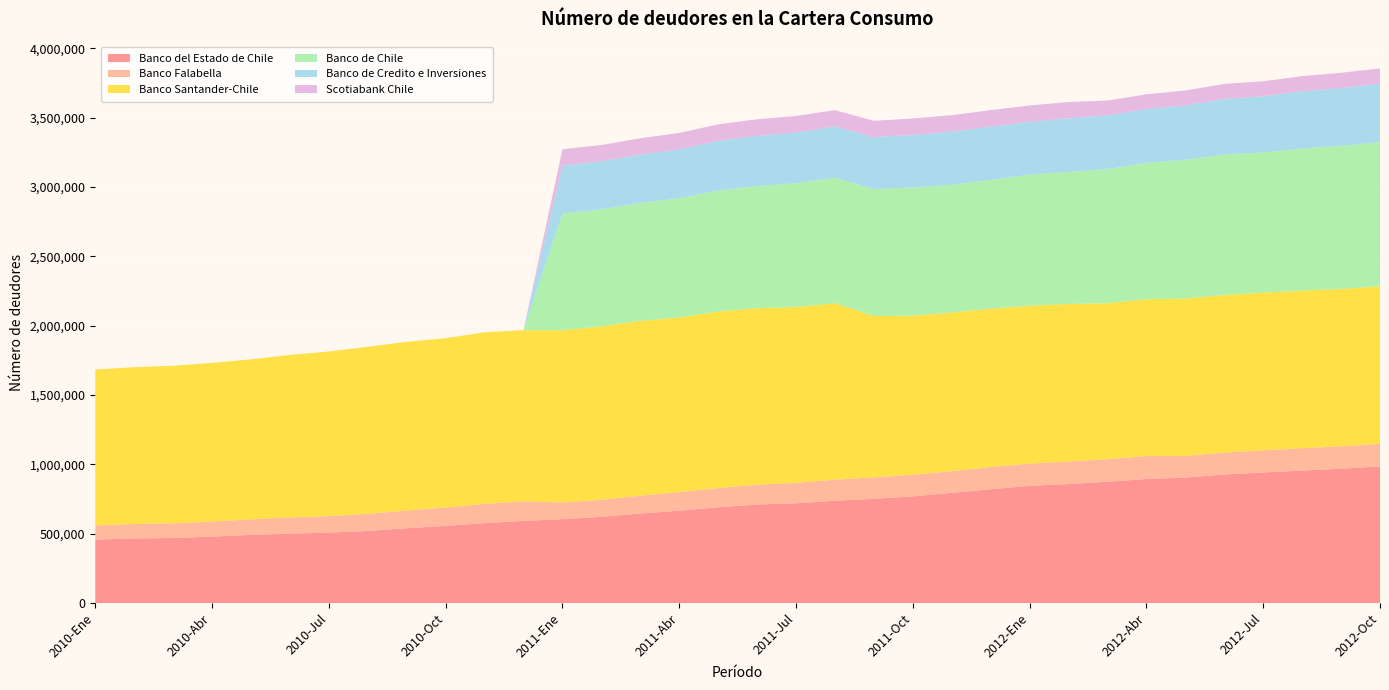

Reading left to right, what are all the values shown in this chart?

Banco del Estado de Chile: 458174	466358	469807	479976	492134	501376	508715	520527	539966	556823	576655	592832	605946	621871	646360	666469	691169	711193	719927	738432	752728	769371	795088	821236	845552	858488	875357	894926	905480	927604	942130	956039	968567	985674
Banco Falabella: 102742	104613	105750	109008	112433	116541	118685	123503	127779	133188	139244	141377	119968	123599	128727	133896	138869	143309	147518	151974	153948	156768	156169	160601	160903	162802	162673	165891	155705	157640	159900	160860	161875	162486
Banco Santander-Chile: 1123295	1129676	1135797	1142837	1153065	1171318	1186686	1203768	1215716	1219722	1236493	1233542	1241506	1249316	1259989	1258536	1272032	1271125	1266727	1270872	1162758	1145984	1143579	1140181	1137816	1135039	1123573	1129771	1133953	1135720	1136062	1136756	1134033	1136321
Banco de Chile: 0	0	0	0	0	0	0	0	0	0	0	0	840365	843483	849434	859231	872209	880934	892416	904268	915469	924160	920707	929074	944383	952604	966750	983399	999848	1013356	1010339	1023901	1031415	1038619
Banco de Credito e Inversiones: 0	0	0	0	0	0	0	0	0	0	0	0	345954	346529	349182	352894	358283	362686	365866	370476	373376	378404	382994	383361	380172	385248	387872	387268	392897	400285	405116	411960	416801	420725
Scotiabank Chile: 0	0	0	0	0	0	0	0	0	0	0	0	117929	117401	117281	118223	118577	118672	118998	117617	118502	118938	118948	119292	118605	117943	106407	106610	107241	108179	108331	109145	110264	110604